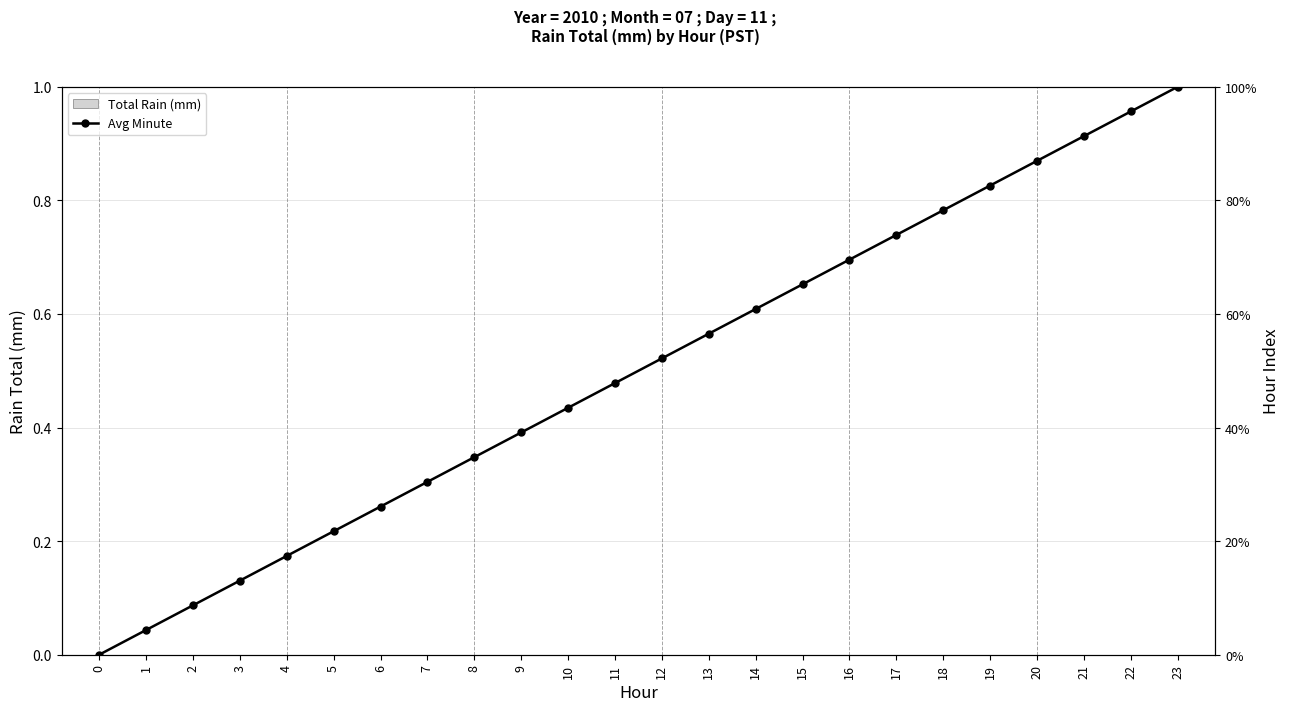

Reading left to right, what are all the values shown in this chart?

Total Rain (mm): 0.0	0.0	0.0	0.0	0.0	0.0	0.0	0.0	0.0	0.0	0.0	0.0	0.0	0.0	0.0	0.0	0.0	0.0	0.0	0.0	0.0	0.0	0.0	0.0
Avg Minute: 0.0	2.6	5.1	7.7	10.3	12.8	15.4	18.0	20.5	23.1	25.7	28.2	30.8	33.3	35.9	38.5	41.0	43.6	46.2	48.7	51.3	53.9	56.4	59.0